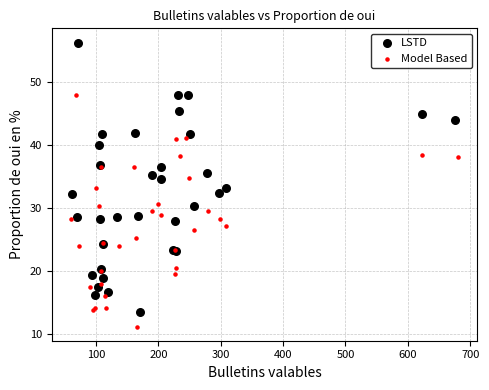

Which series contains the lowest Y value?

Model Based